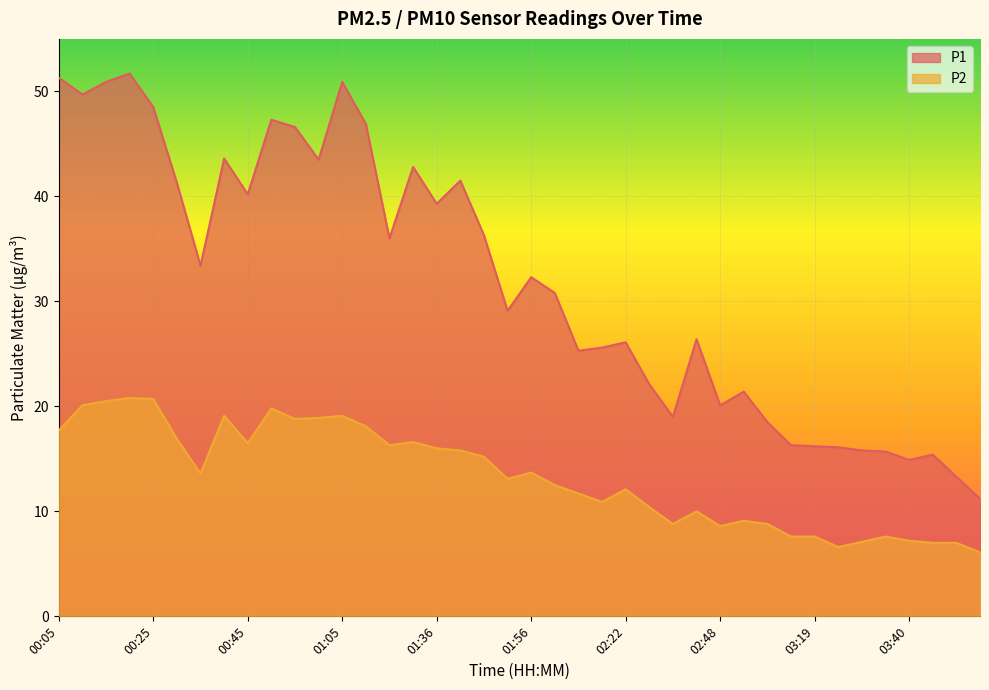

Is the value of P2 at 00:50 greater than the value of P1 at 04:00?

Yes